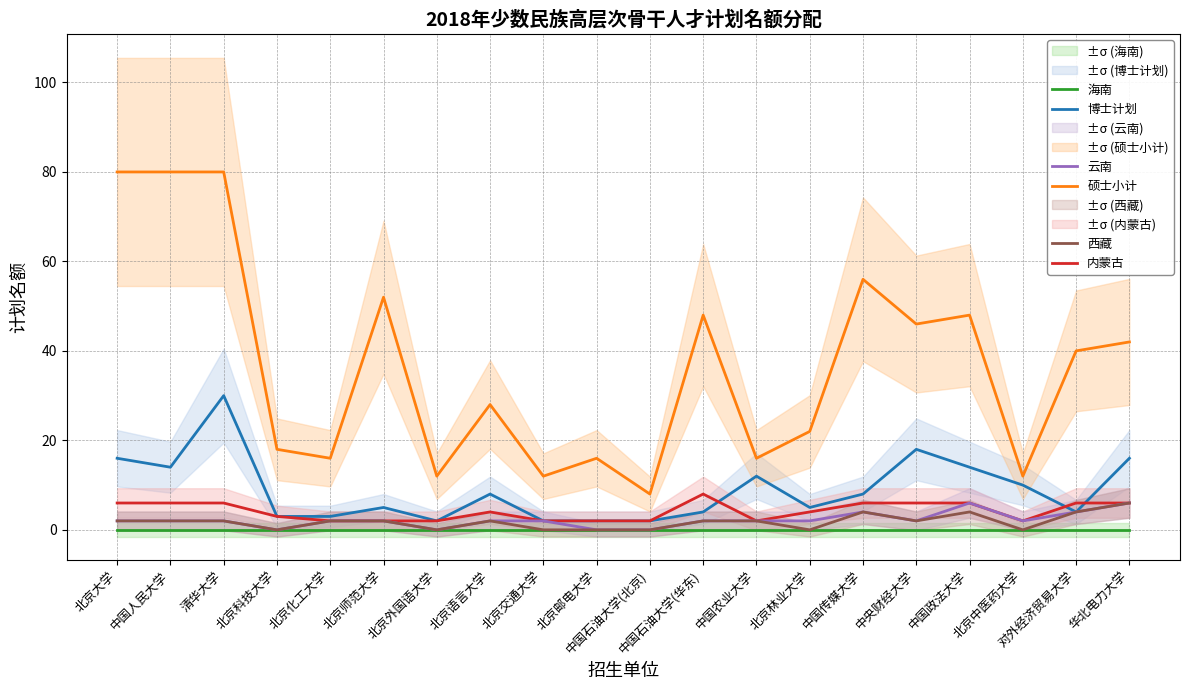

At which label is 硕士小计 closest to 44?

中央财经大学